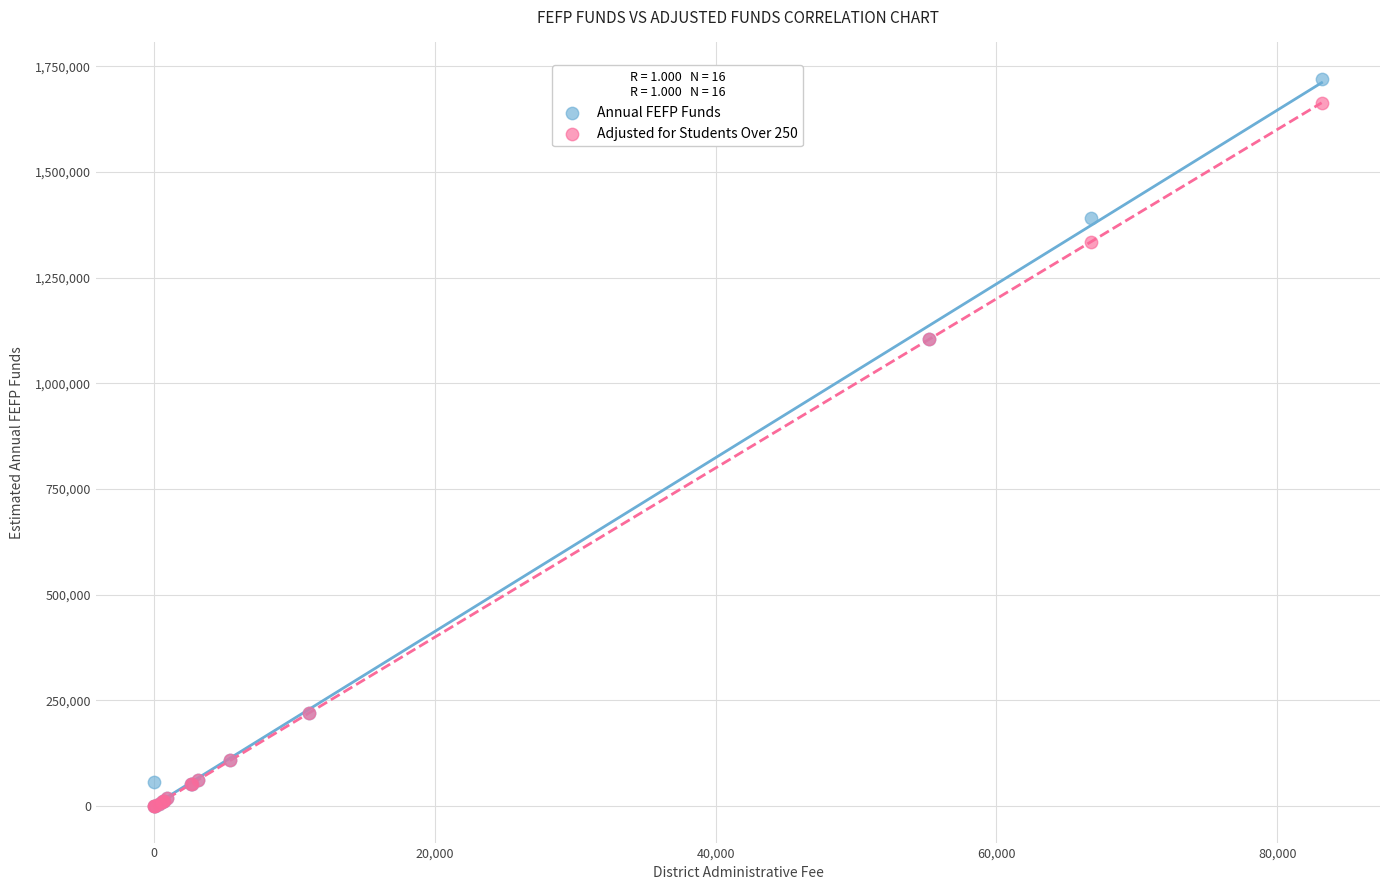

Which series reaches the maximum Y coordinate?

Annual FEFP Funds